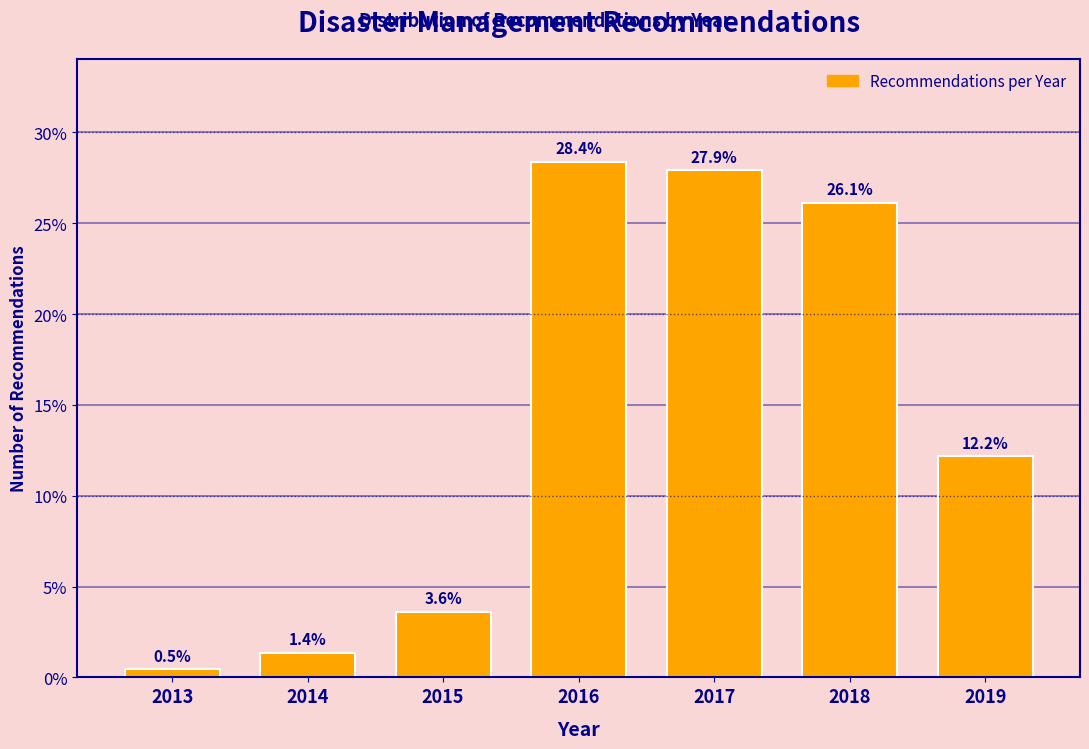

Reading right to left, list all the values displayed in this chart.

12.2	26.1	27.9	28.4	3.6	1.4	0.5